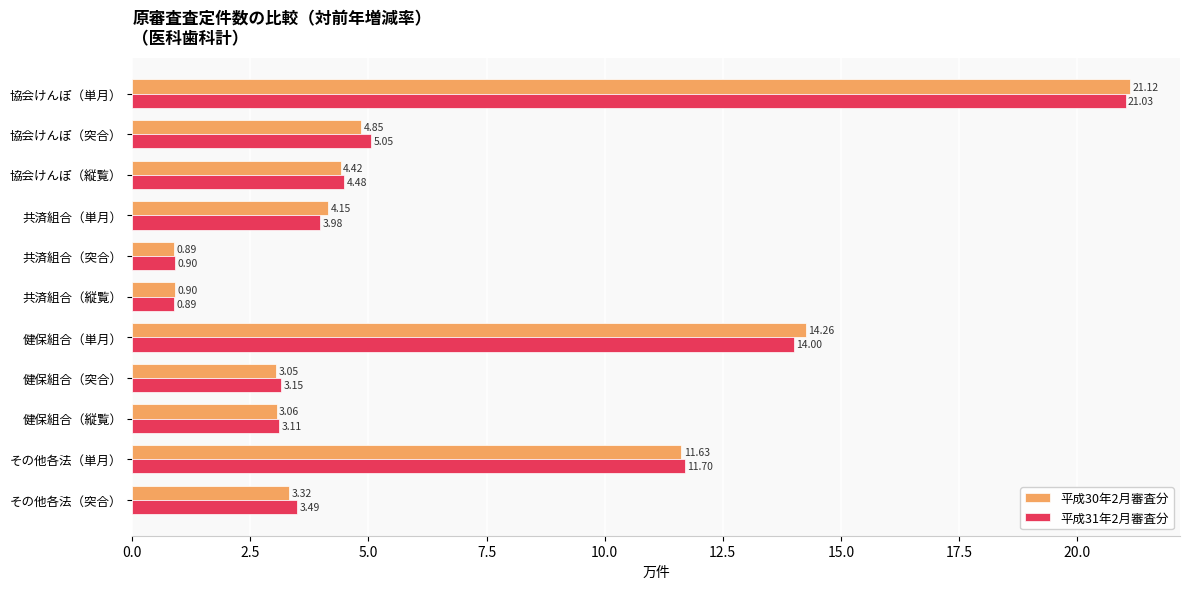

Which series has the largest range (max minus min)?

平成30年2月審査分